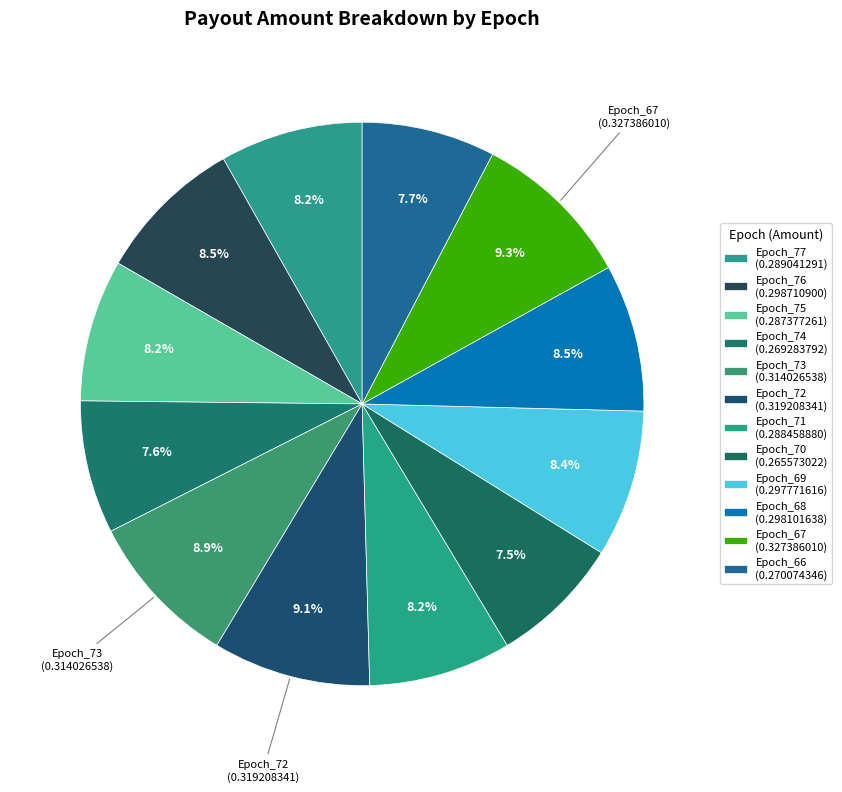

How many slices are in this pie chart?

12